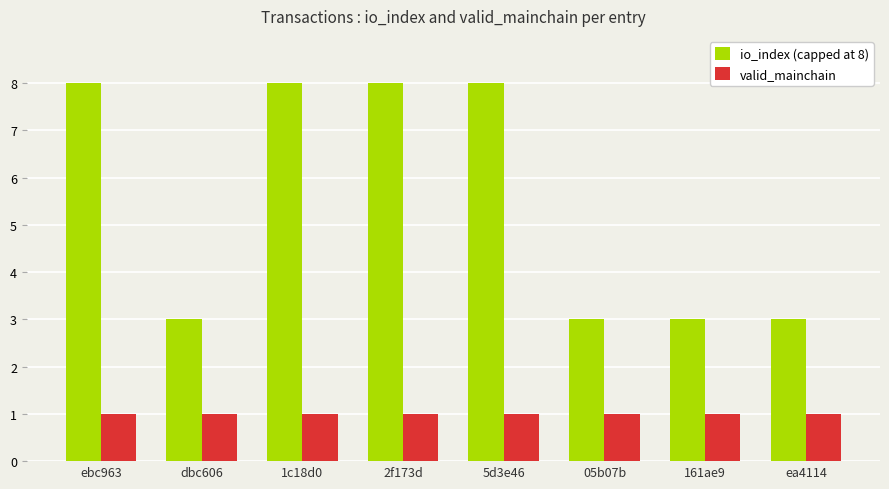

At 1c18d0, list the series in order from largest to smallest.

io_index (capped at 8), valid_mainchain